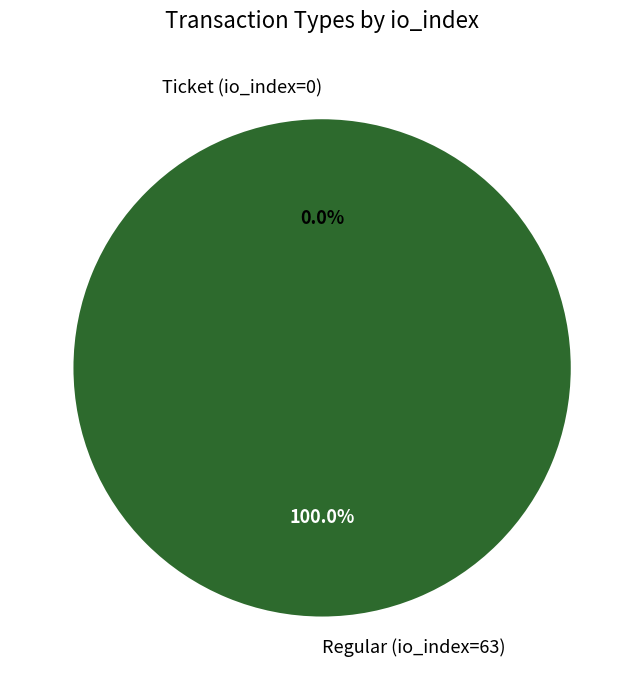

Rank the categories by value from highest to lowest.

Regular (io_index=63), Ticket (io_index=0)